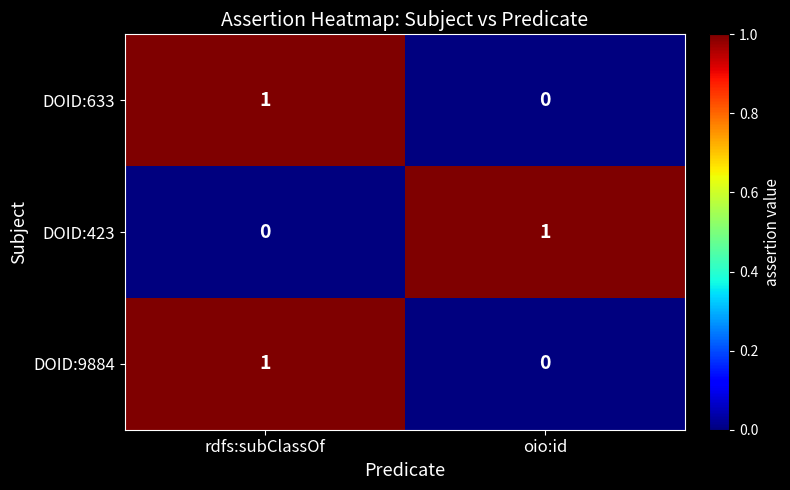

List the labels in order of DOID:633 value, smallest first.

oio:id, rdfs:subClassOf